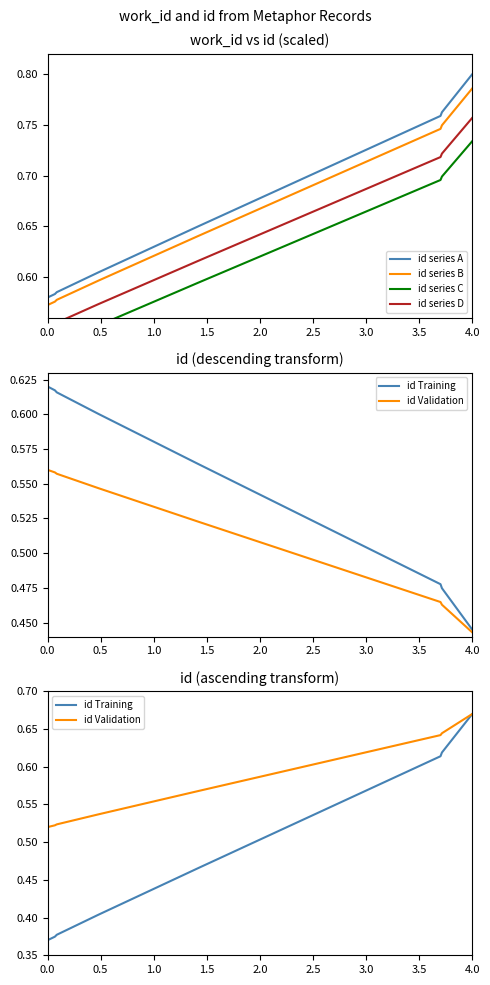

Does the chart display data point markers on the line(s)?

No